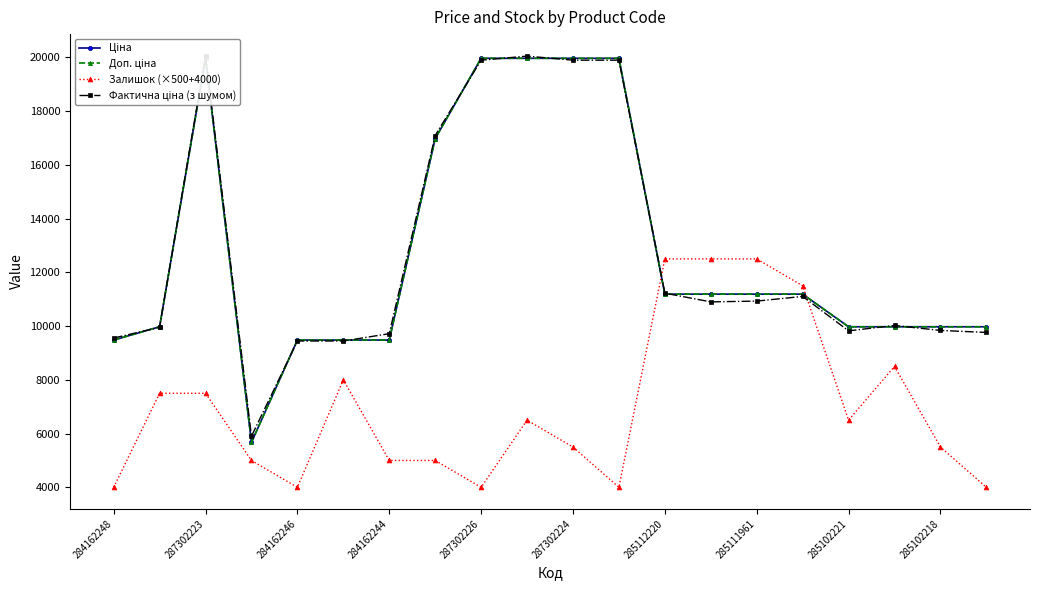

True or false: Залишок (×500+4000) has a value of 2500 at 285102218.

False